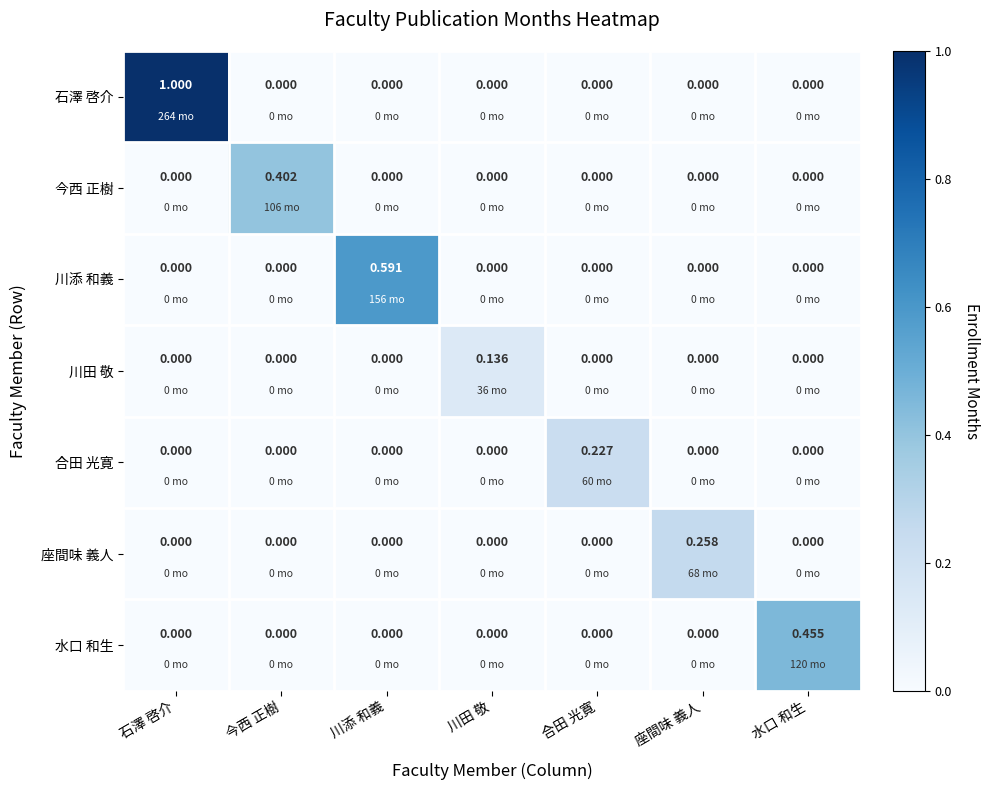

Which series has the widest spread of values?

石澤 啓介